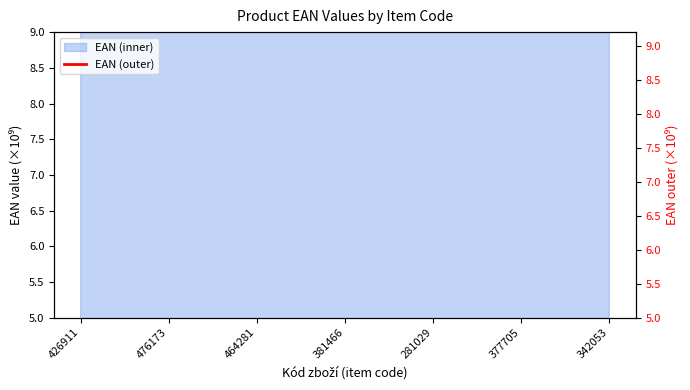

Does the chart display data point markers on the line(s)?

No